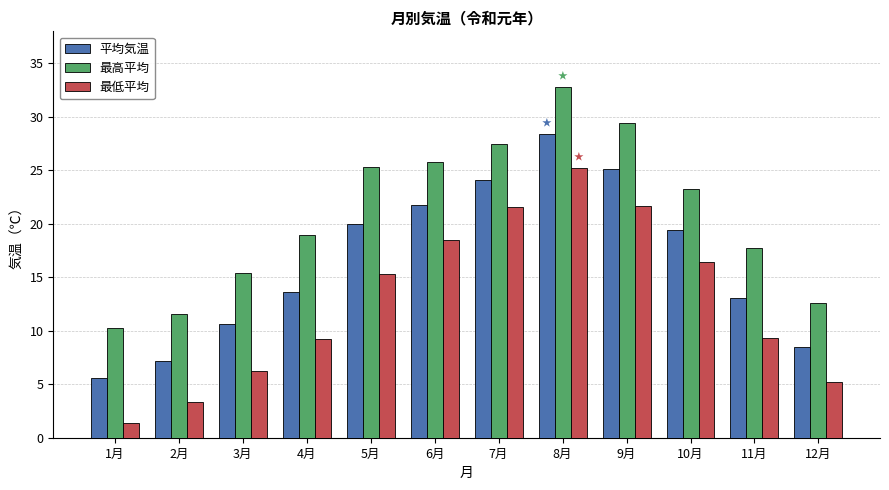

What is the difference between the highest and lowest values at 11月?

8.4